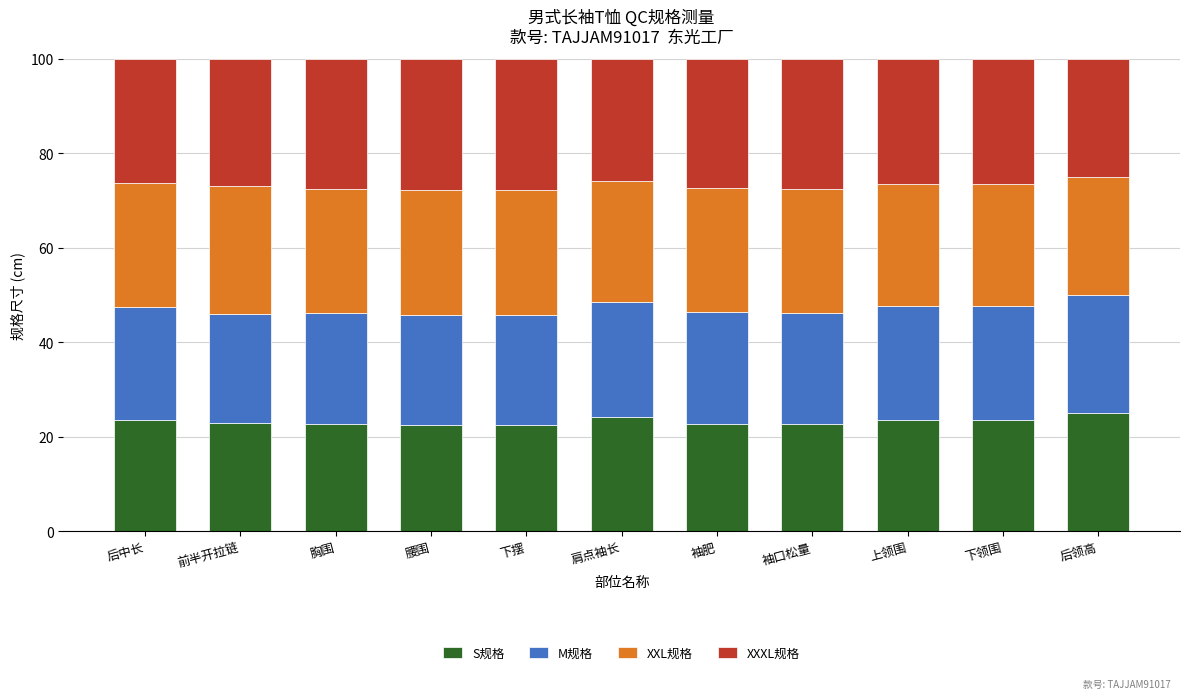

What are all the series names shown in the legend?

S规格, M规格, XXL规格, XXXL规格